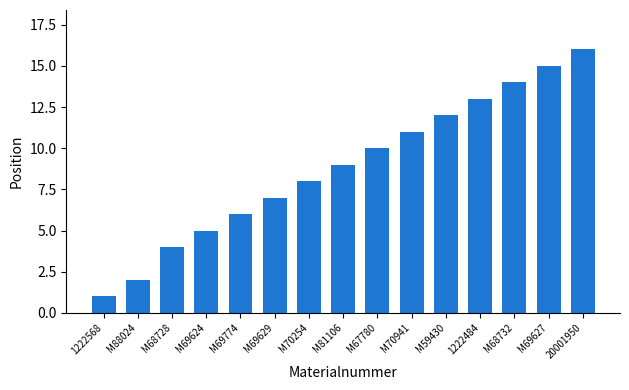

At which label is the value closest to 8?

M70254